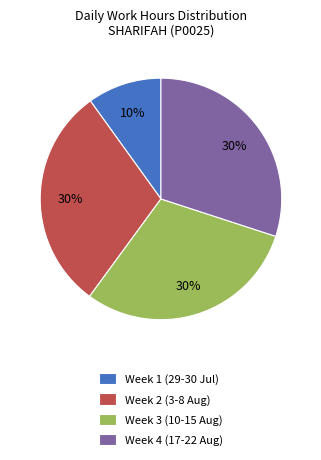

To the nearest percent, what is the average slice percentage?

25%